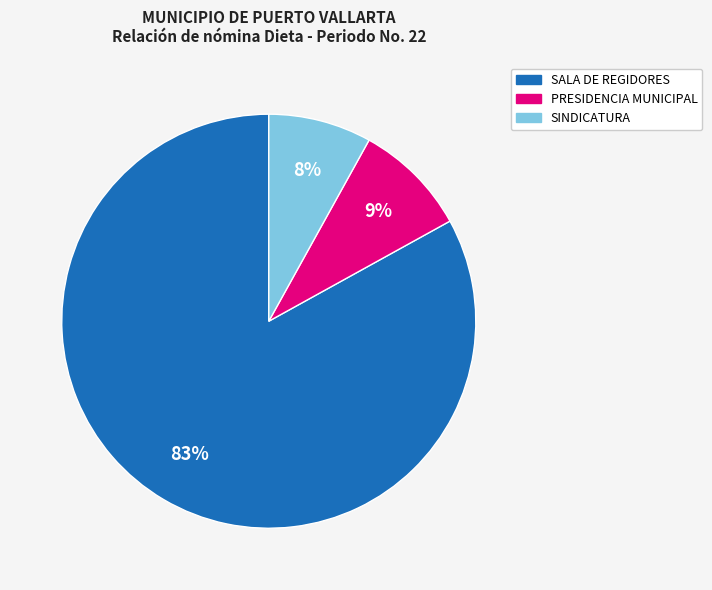

Which has a higher value, PRESIDENCIA MUNICIPAL or SALA DE REGIDORES?

SALA DE REGIDORES